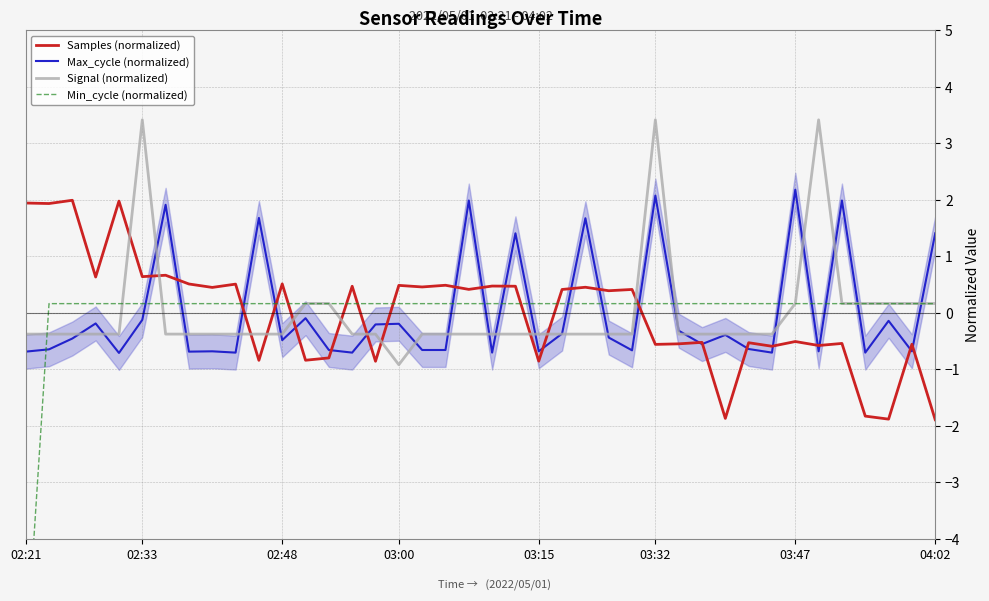

At 24, list the series in order from smallest to largest.

Signal (normalized), Min_cycle (normalized), Samples (normalized), Max_cycle (normalized)